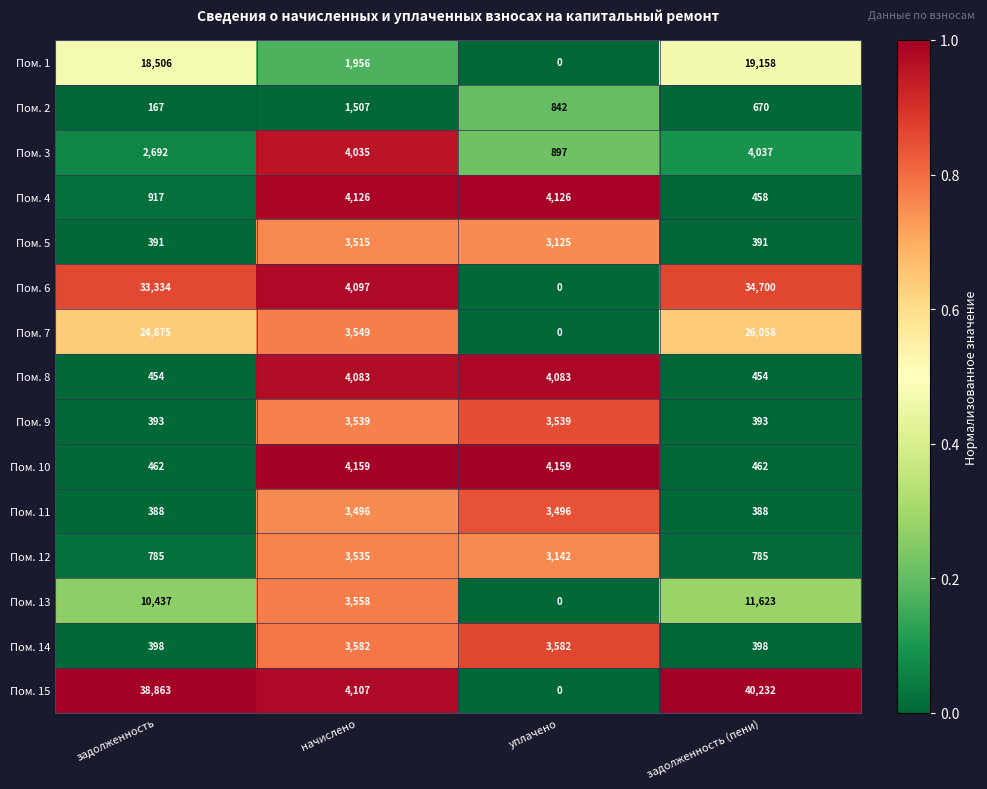

What is the total value across all series at задолженность (пени)?

140207